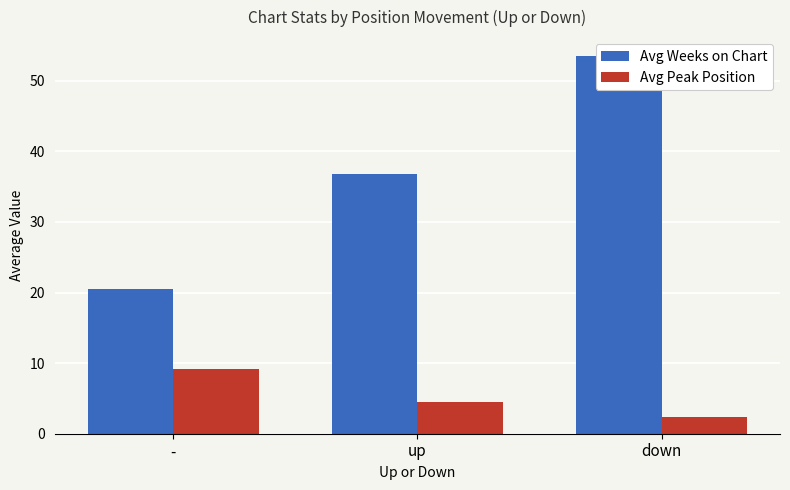

What is the approximate value of Avg Peak Position at up?

4.5